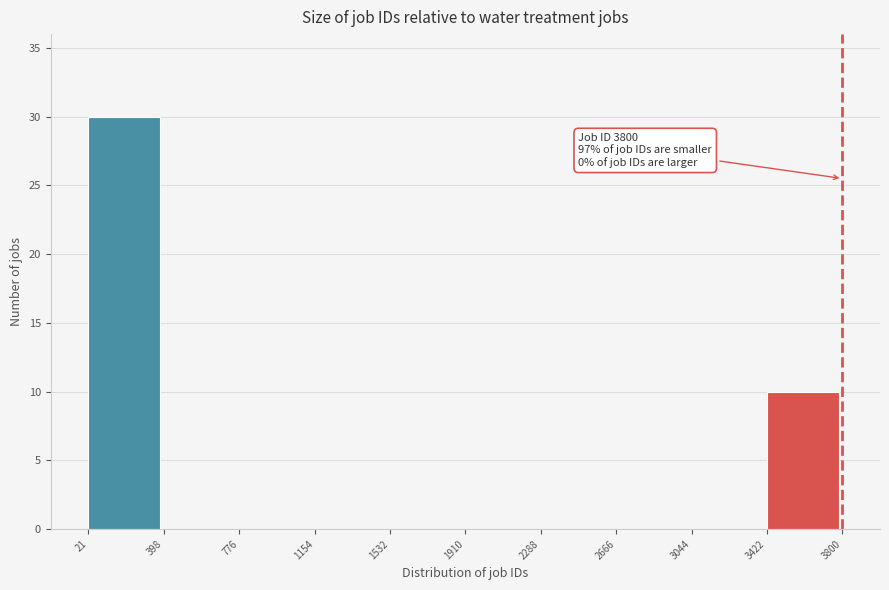

Which range on the x-axis has the tallest bar?

21 to 398